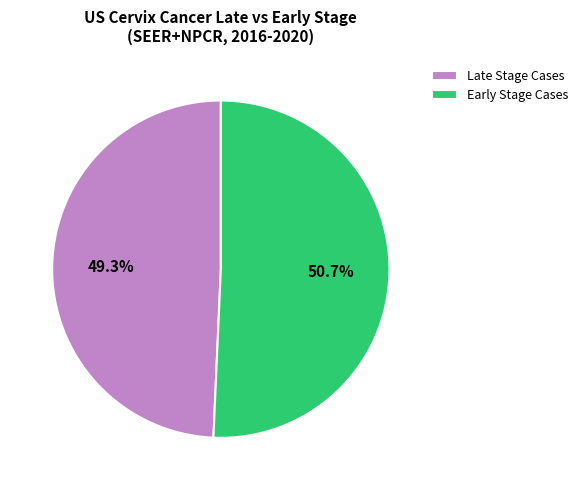

Which category has the biggest portion of the pie?

Early Stage Cases